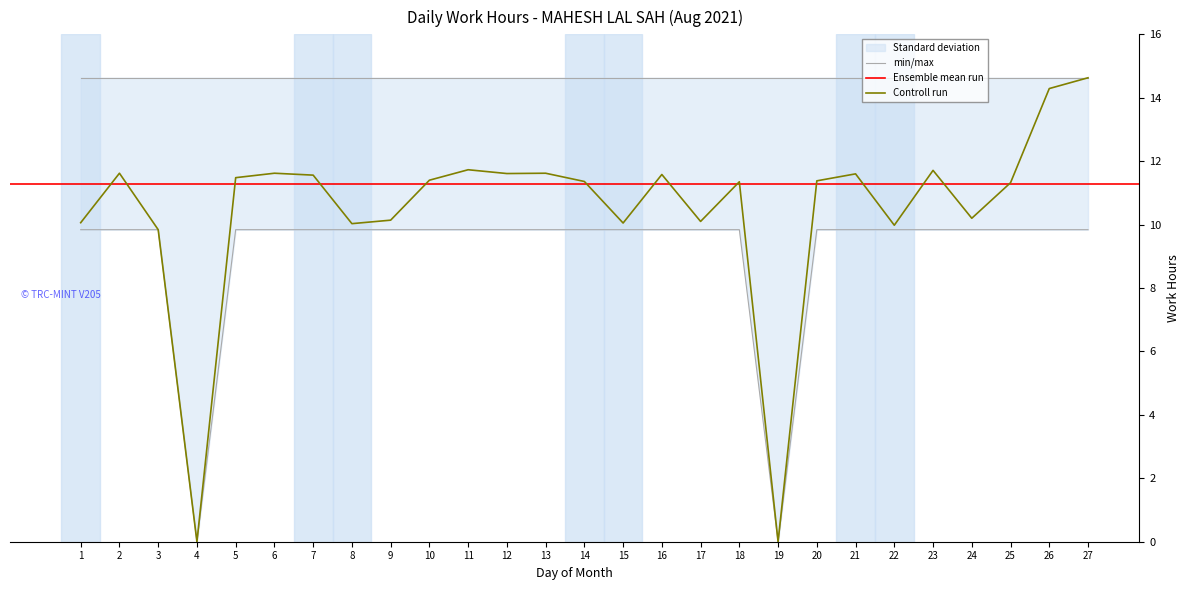

At which category does the chart reach its peak across all series?

27